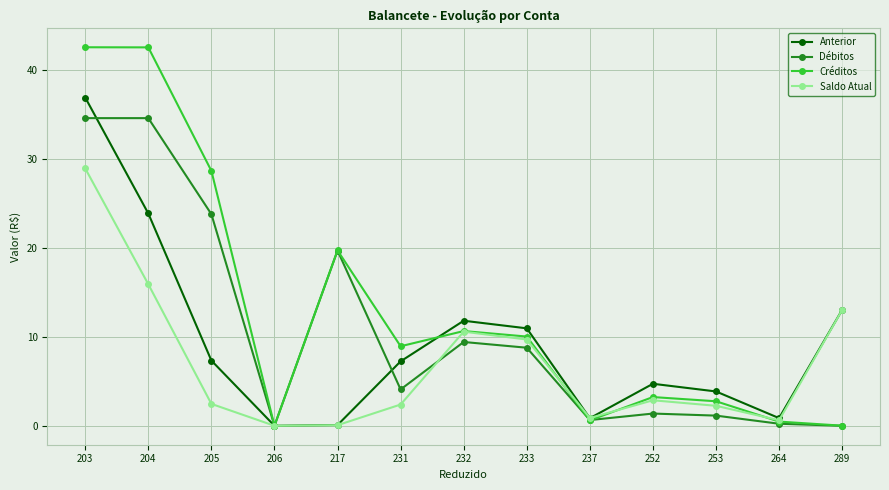

What is the value of the Créditos point at the 6th from the left?

8.9